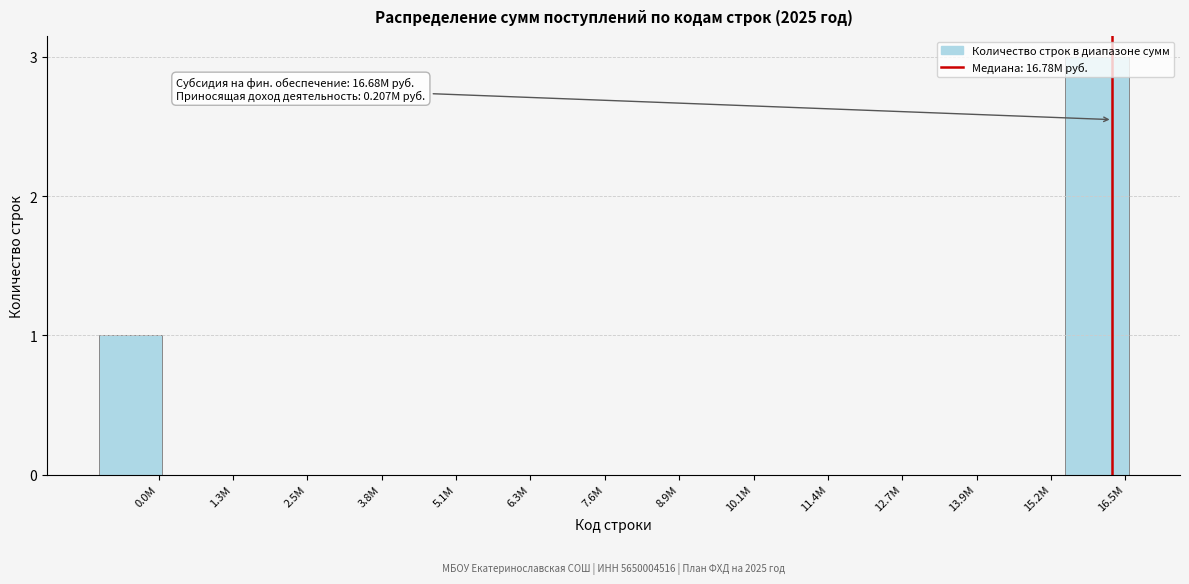

What is the sum of all values?

4